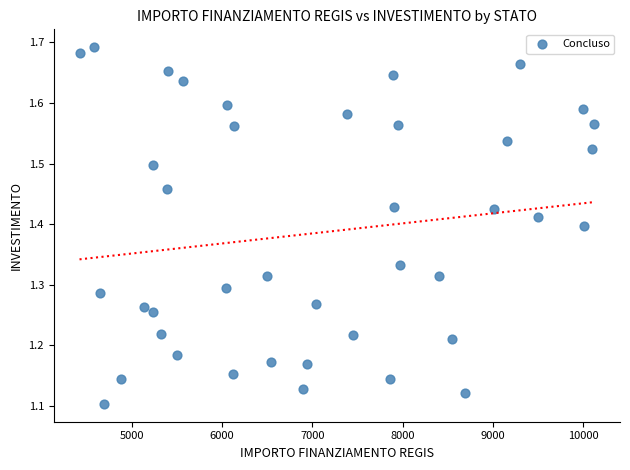

What is the range of Y values (max minus min)?

0.6